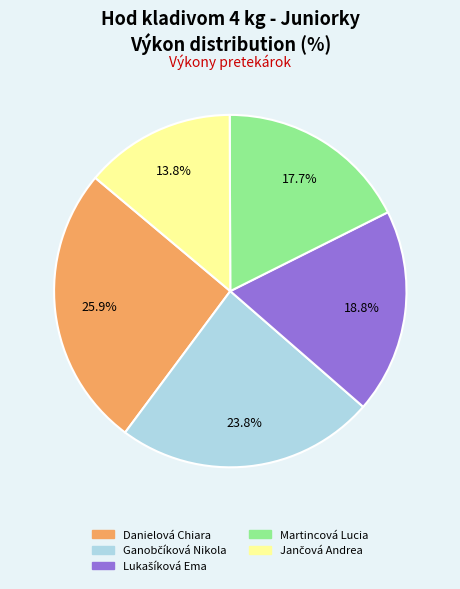

What is the ratio of the value at Martincová Lucia to the value at Danielová Chiara?

0.7